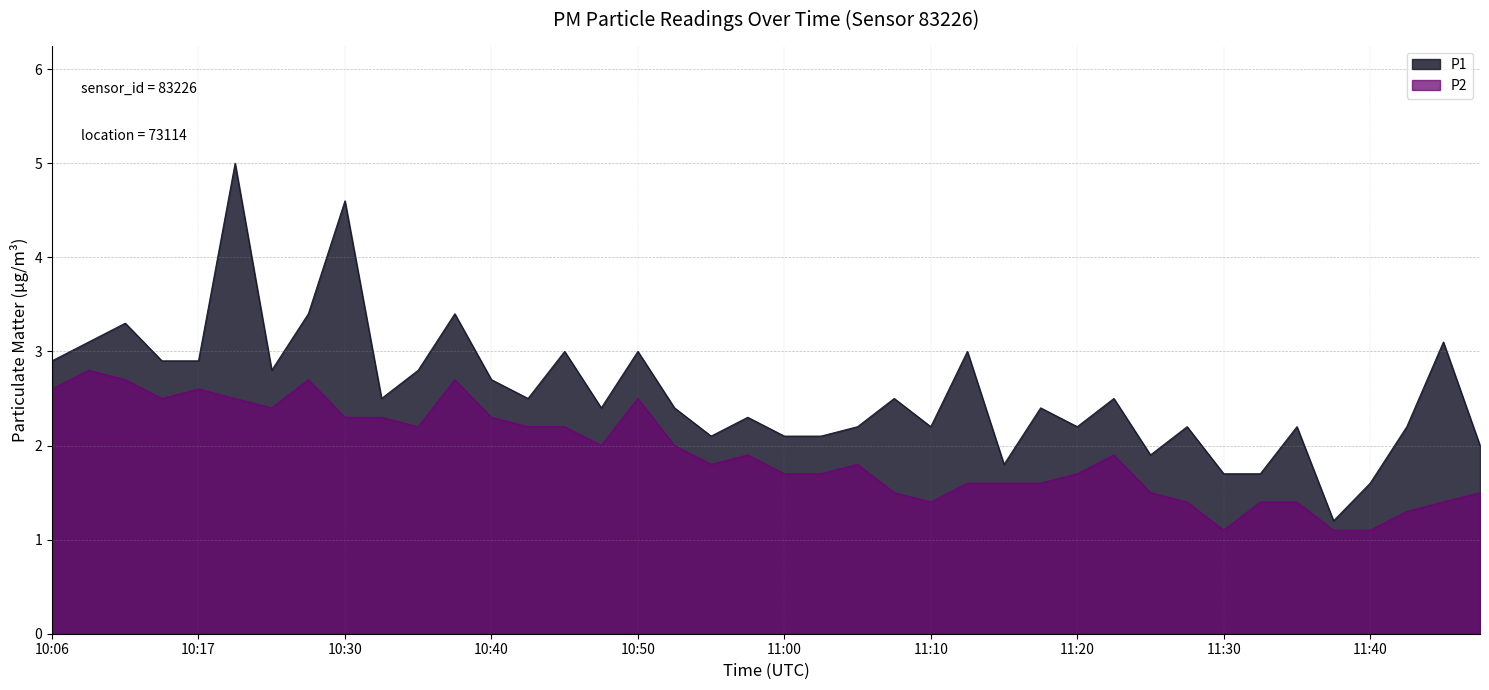

Between 10:19 and 11:45, which is larger?

10:19